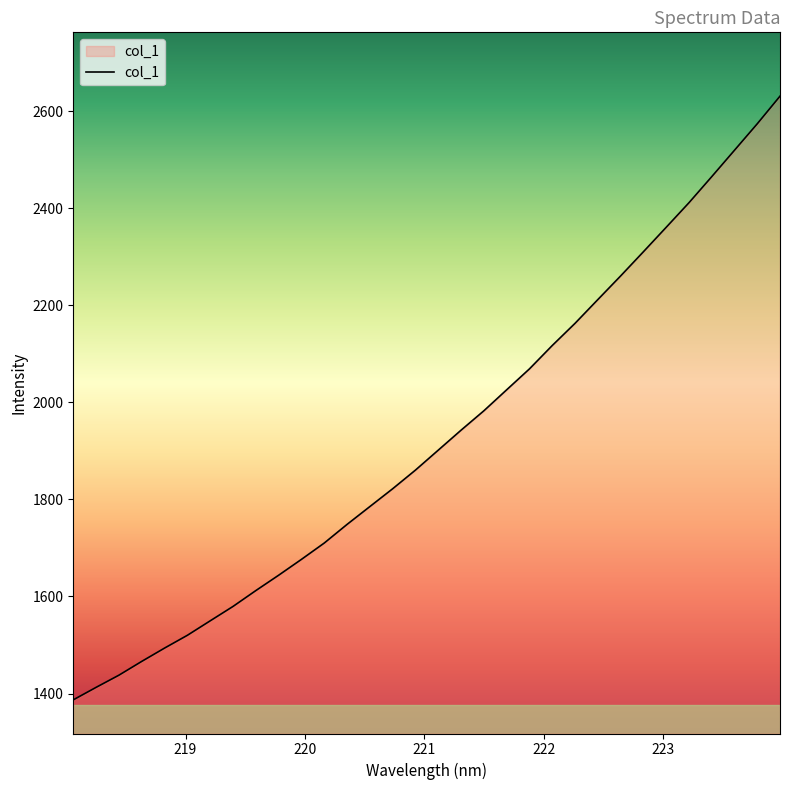

What is the difference between the maximum and minimum values?

1244.1